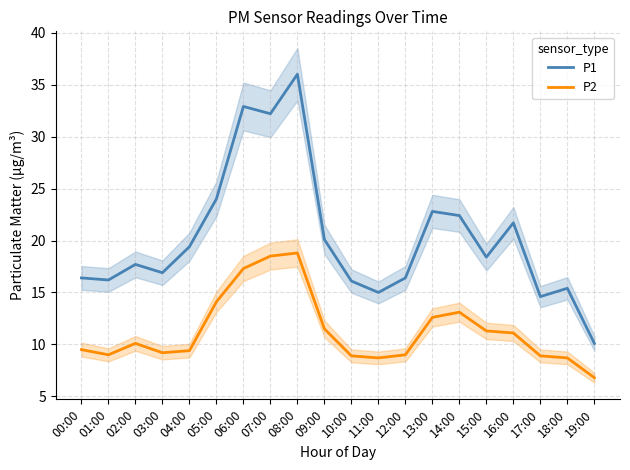

What is the label of the 4th point from the left?

03:00